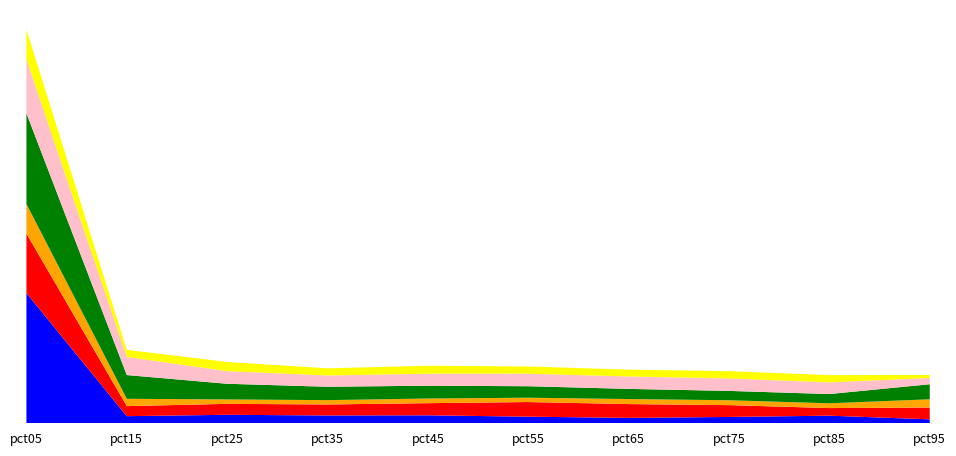

Reading right to left, list all the values displayed in this chart.

Jan: pct95=0.3	pct85=0.5	pct75=0.4	pct65=0.3	pct55=0.4	pct45=0.5	pct35=0.5	pct25=0.5	pct15=0.5	pct05=8.4
Feb: pct95=0.8	pct85=0.5	pct75=0.8	pct65=0.9	pct55=0.9	pct45=0.8	pct35=0.7	pct25=0.7	pct15=0.6	pct05=3.9
Mar: pct95=0.5	pct85=0.3	pct75=0.3	pct65=0.3	pct55=0.3	pct45=0.3	pct35=0.3	pct25=0.3	pct15=0.5	pct05=1.9
May: pct95=1.0	pct85=0.6	pct75=0.6	pct65=0.7	pct55=0.7	pct45=0.8	pct35=0.9	pct25=1.0	pct15=1.5	pct05=5.9
Jun: pct95=0.4	pct85=0.8	pct75=0.8	pct65=0.8	pct55=0.8	pct45=0.8	pct35=0.7	pct25=0.8	pct15=1.2	pct05=3.5
Jul: pct95=0.2	pct85=0.5	pct75=0.5	pct65=0.4	pct55=0.5	pct45=0.5	pct35=0.5	pct25=0.6	pct15=0.5	pct05=1.9